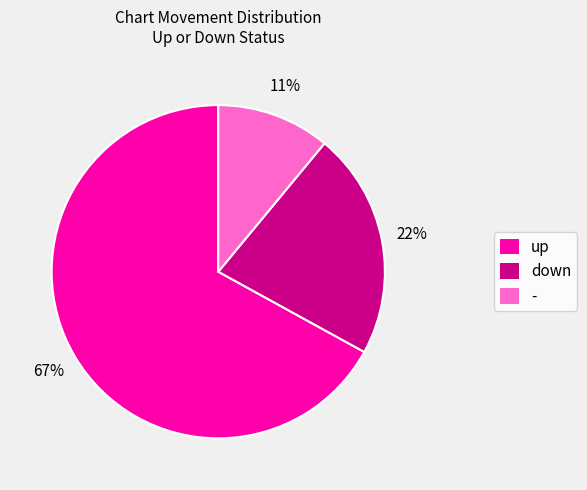

Which category has the smallest portion of the pie?

-